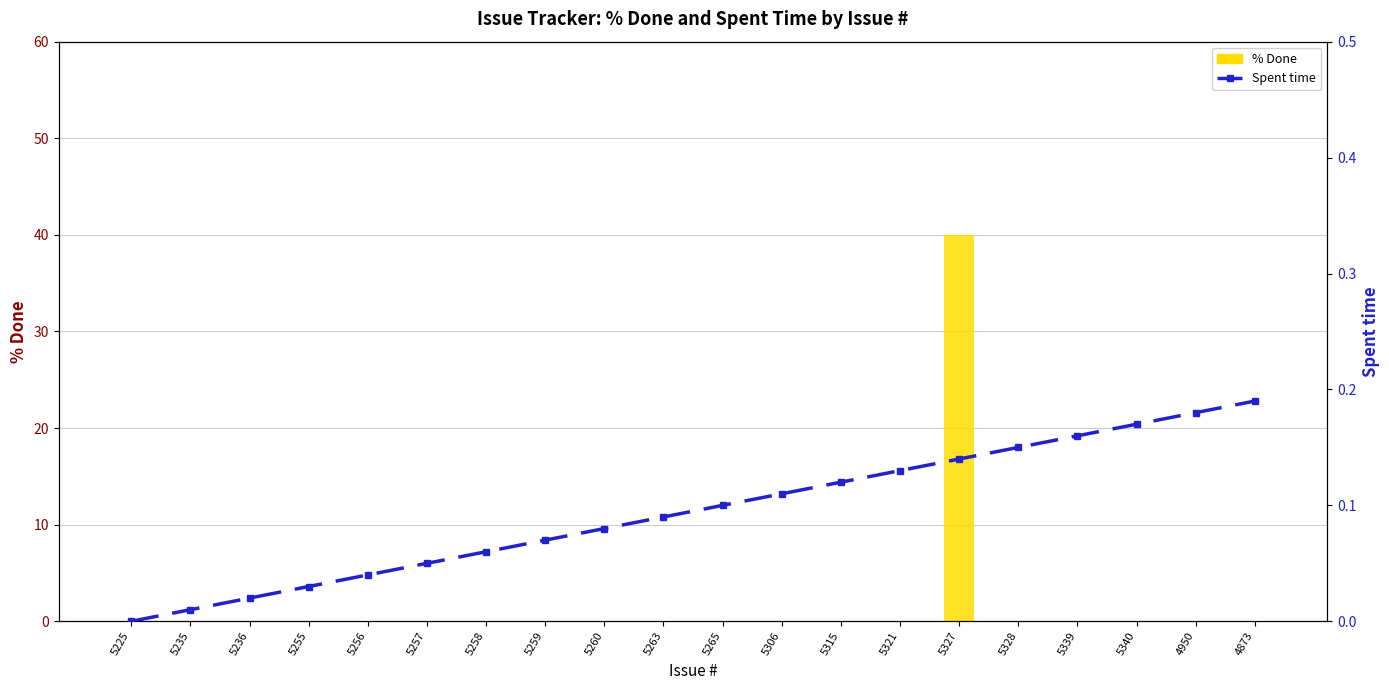

At which label is % Done closest to 20?

5225